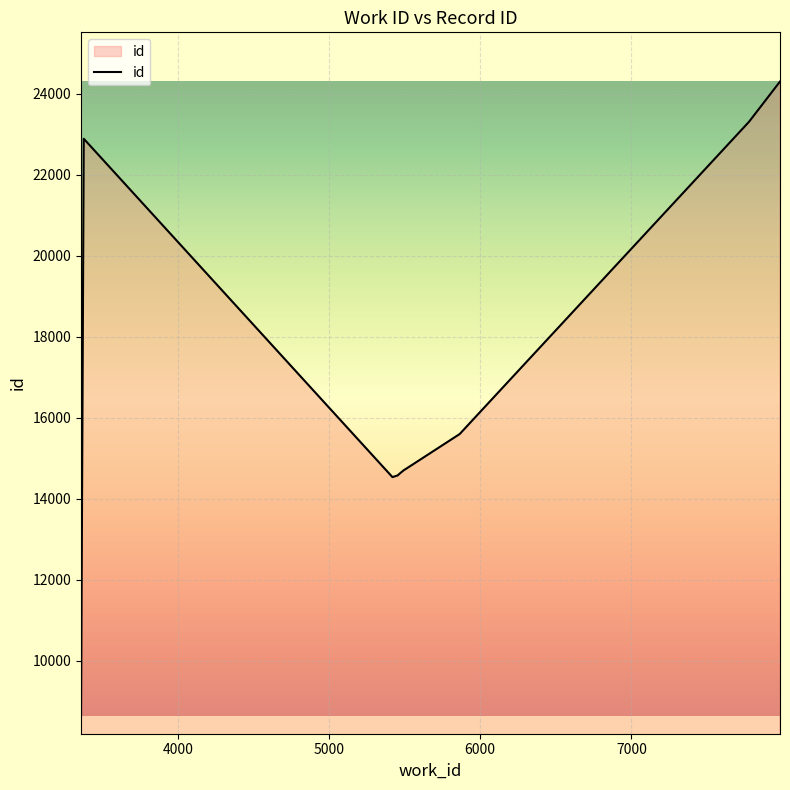

What is the difference between the maximum and minimum values?

15670